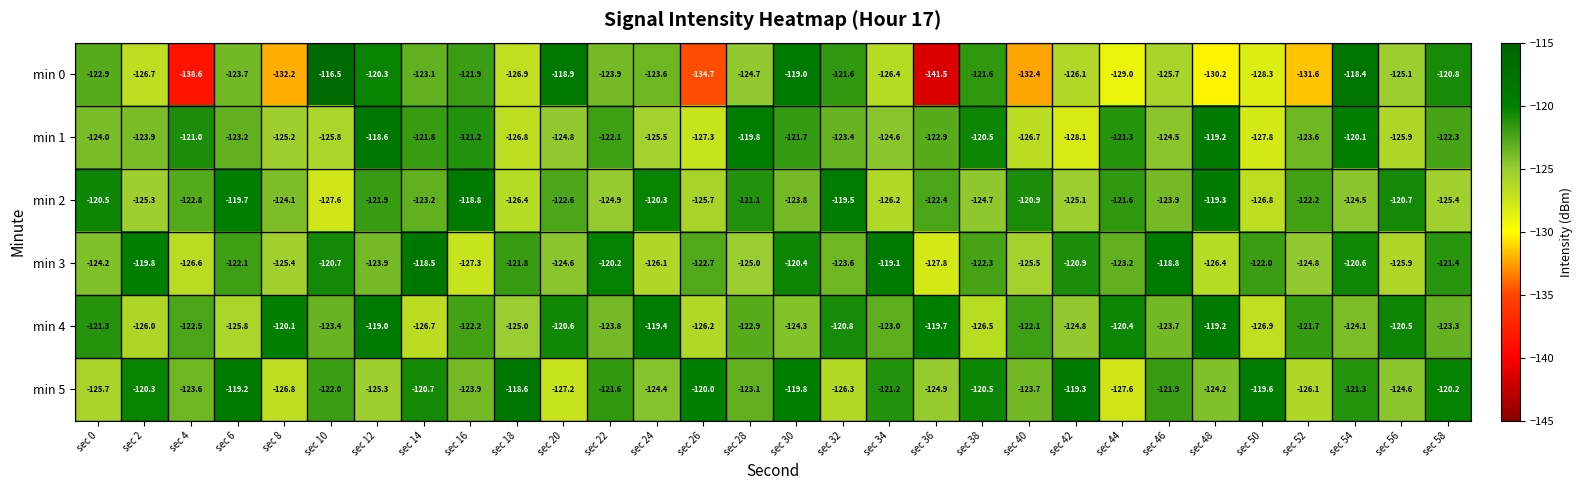

How many categories are shown in the chart?

30